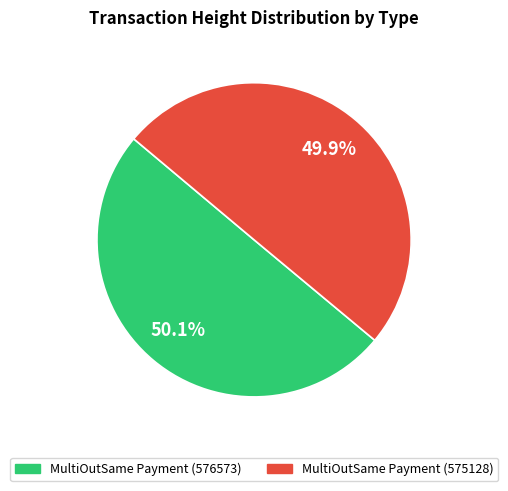

What is the total percentage of MultiOutSame Payment (576573) and MultiOutSame Payment (575128)?

100.0%